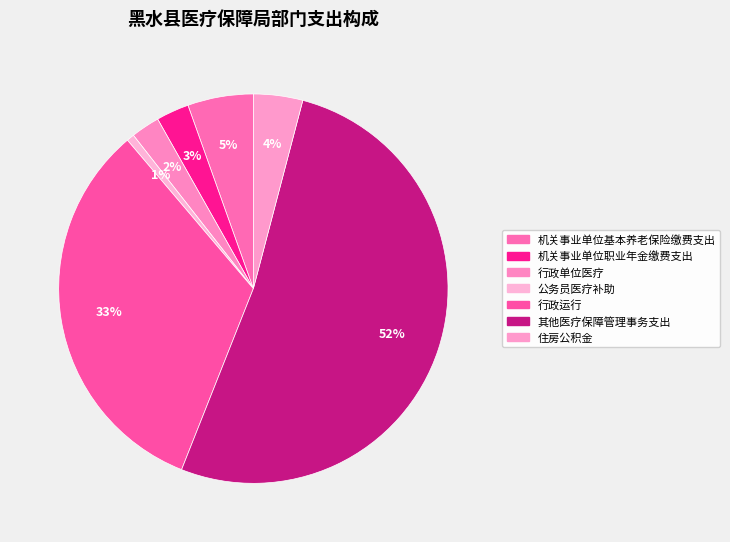

Does 住房公积金 represent more than half of the total?

No